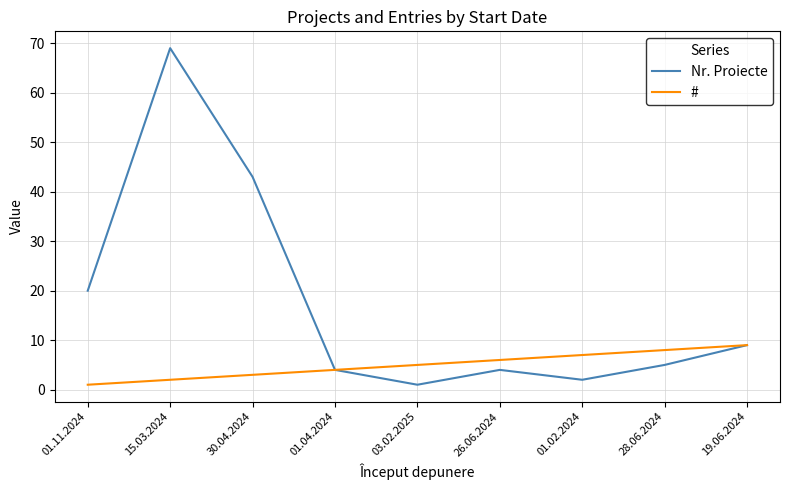

The value of Nr. Proiecte at 30.04.2024 is 70. True or false?

False